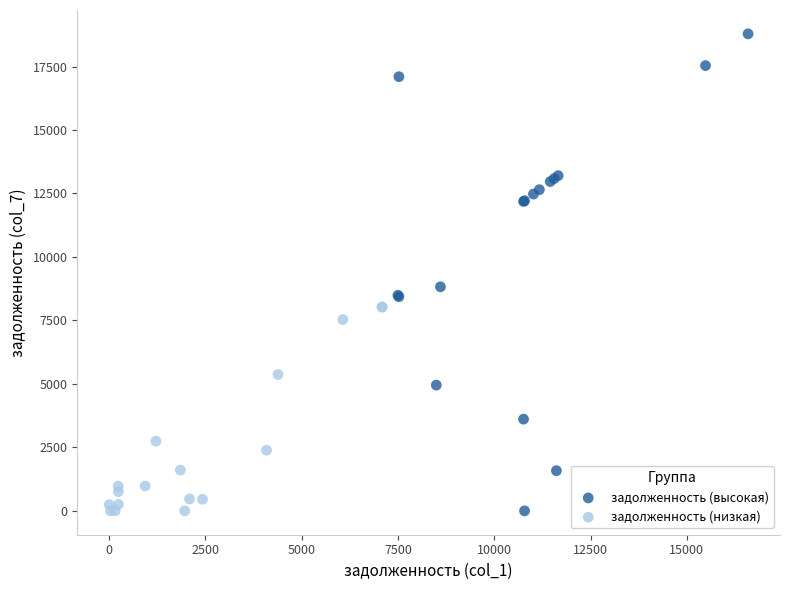

Which series has the largest Y range (max minus min)?

задолженность (высокая)